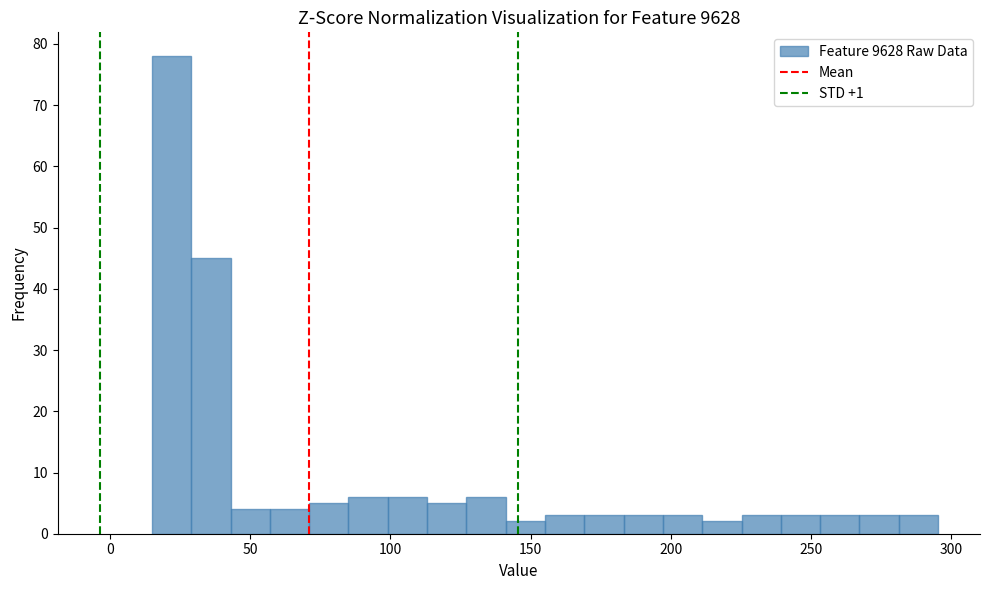

Around what value on the x-axis is the tallest bar? Give the approximate position of its centre, as read against the axis.

20